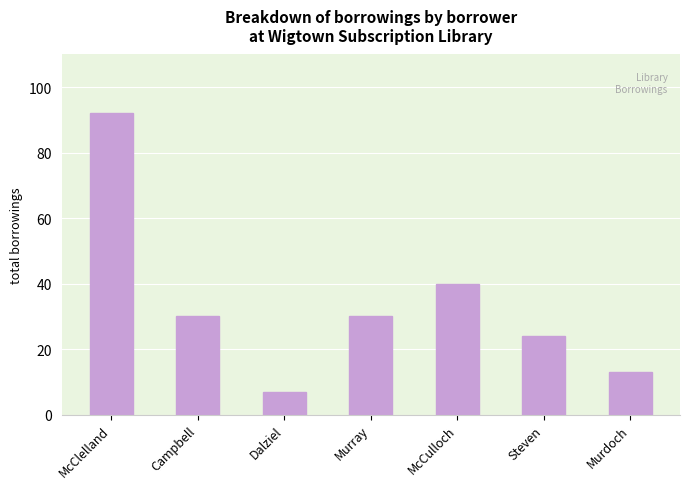

At which label is the value closest to 49?

McCulloch